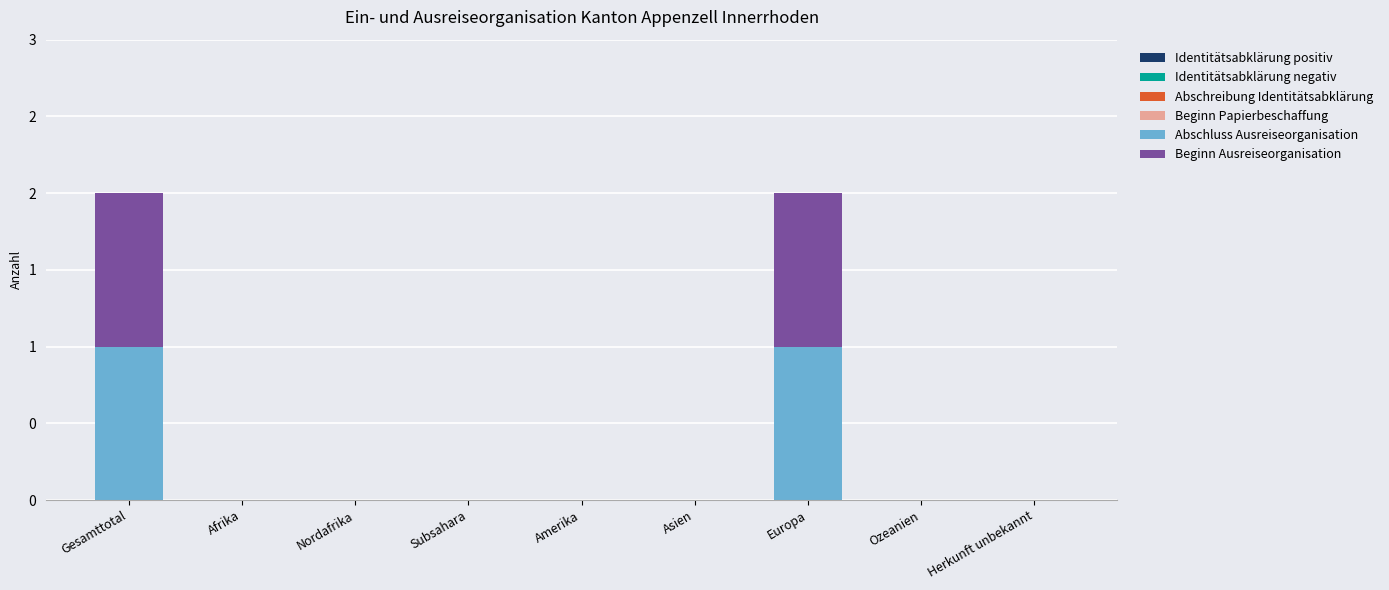

True or false: Beginn Ausreiseorganisation has a value of 0 at Ozeanien.

False